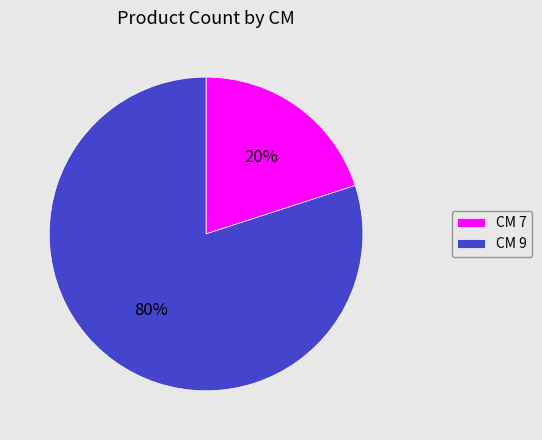

Which slice is the smallest?

CM 7